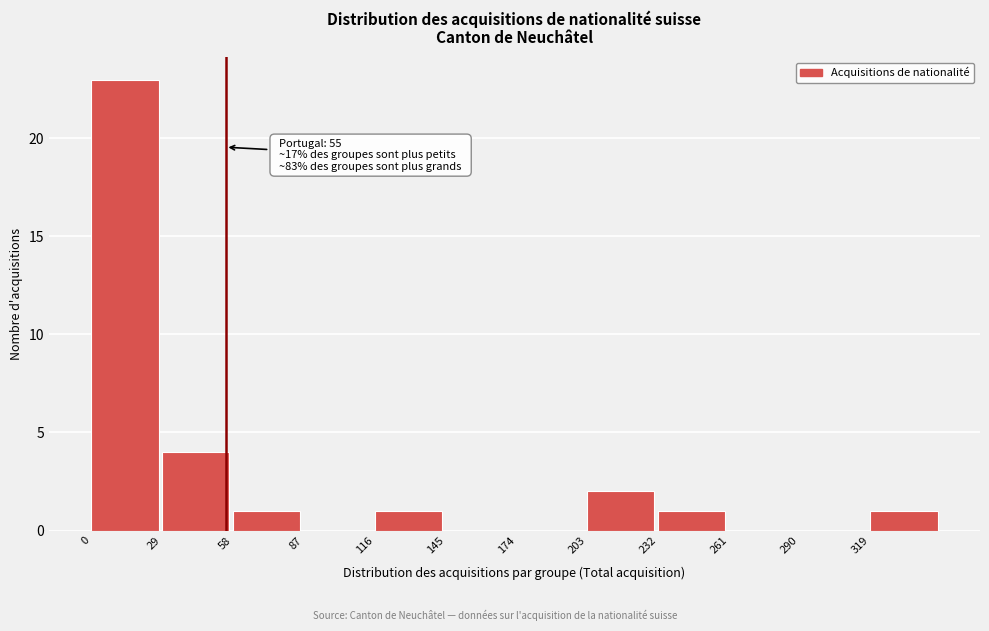

Which range on the x-axis has the tallest bar?

0 to 29